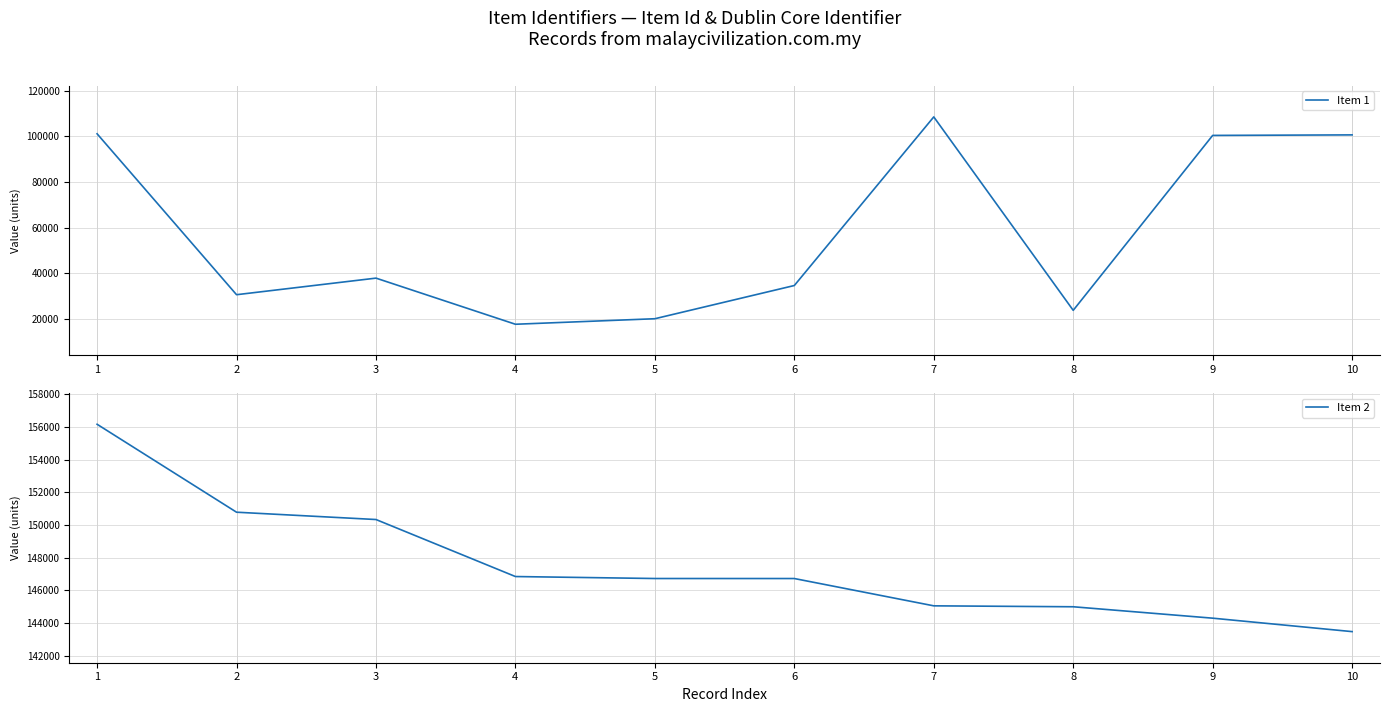

What is the sum of the Item 2 values at 3 and 7?

295374